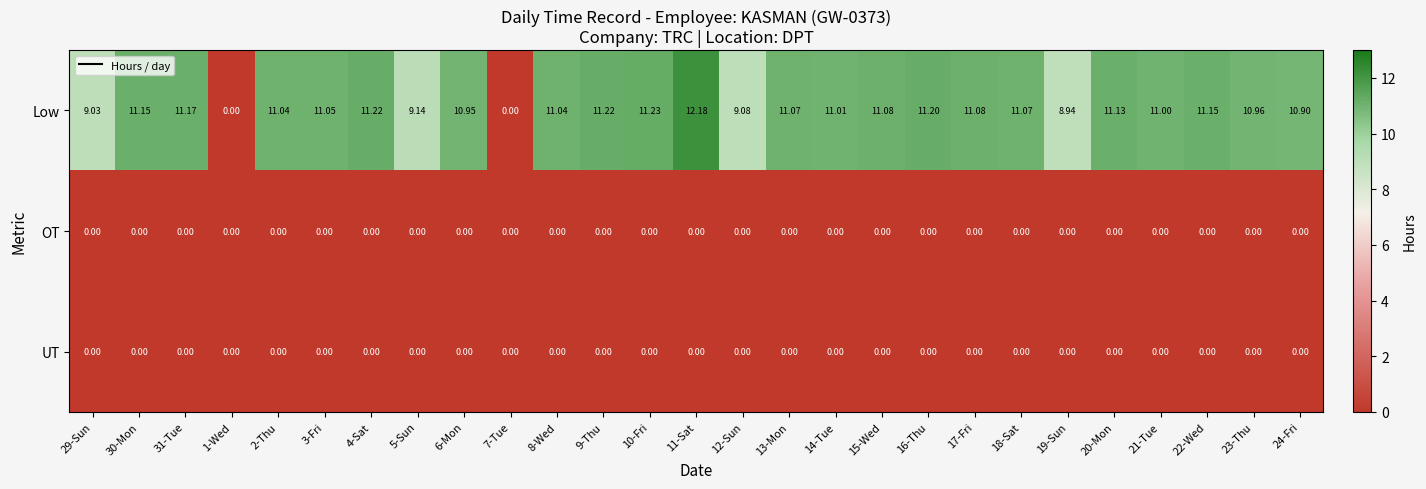

At which category is the sum across all series the highest?

11-Sat